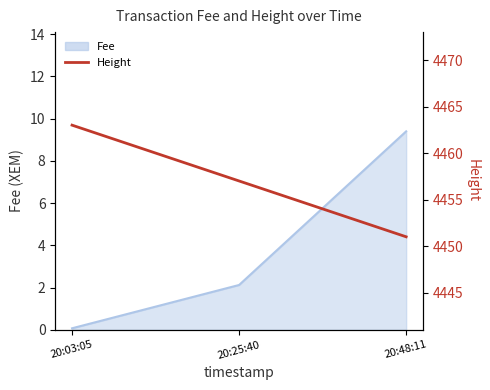

Where does the data first go above 4457?

20:03:05